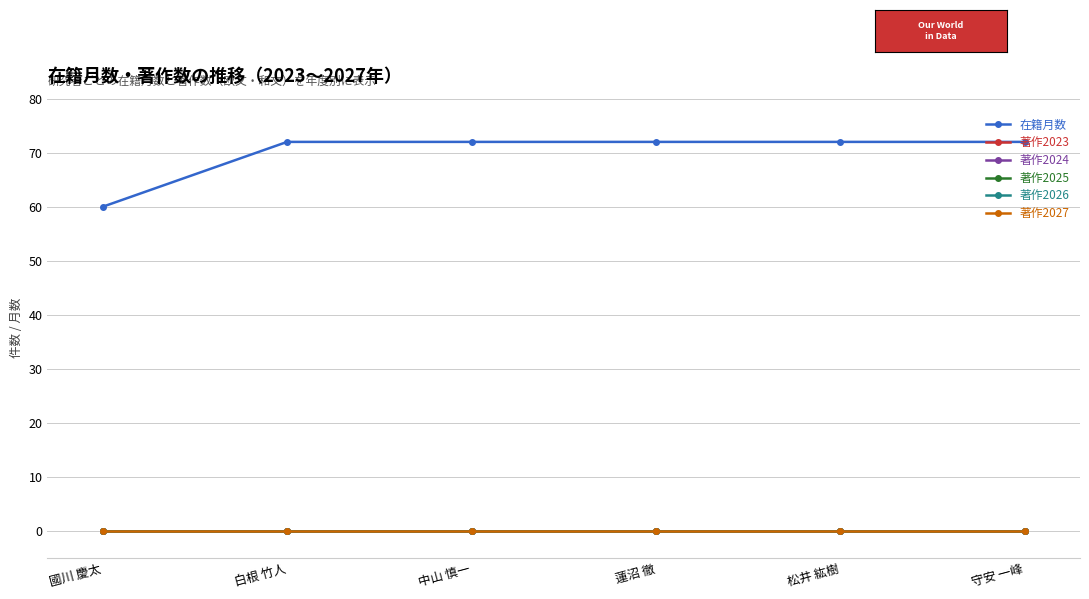

Reading left to right, transcribe all the data shown in this chart.

在籍月数: 60	72	72	72	72	72
著作2023: 0	0	0	0	0	0
著作2024: 0	0	0	0	0	0
著作2025: 0	0	0	0	0	0
著作2026: 0	0	0	0	0	0
著作2027: 0	0	0	0	0	0